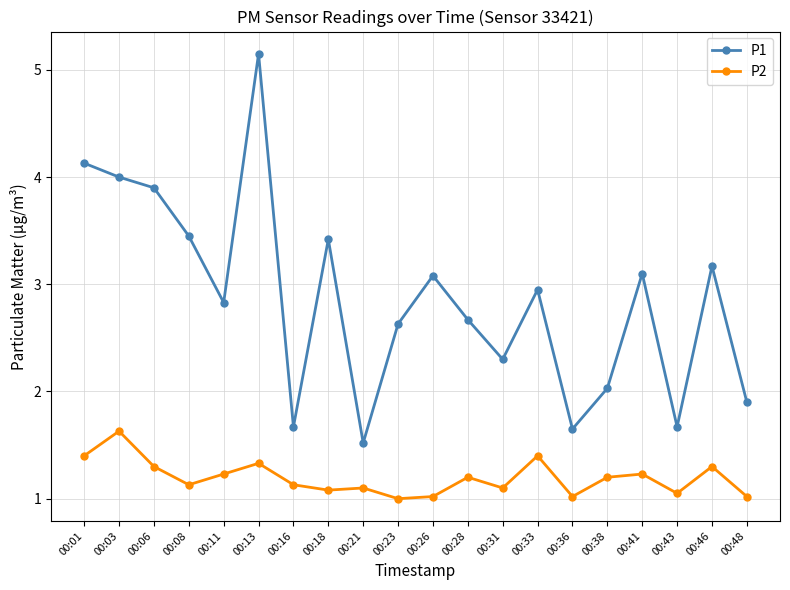

True or false: P2 and P1 cross at least once.

False